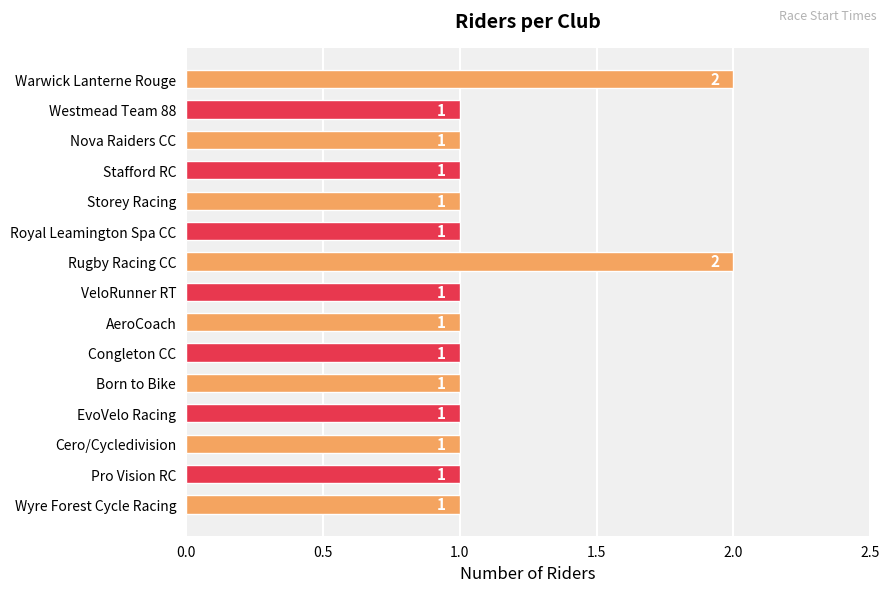

What is the value of the 6th bar from the top?

1